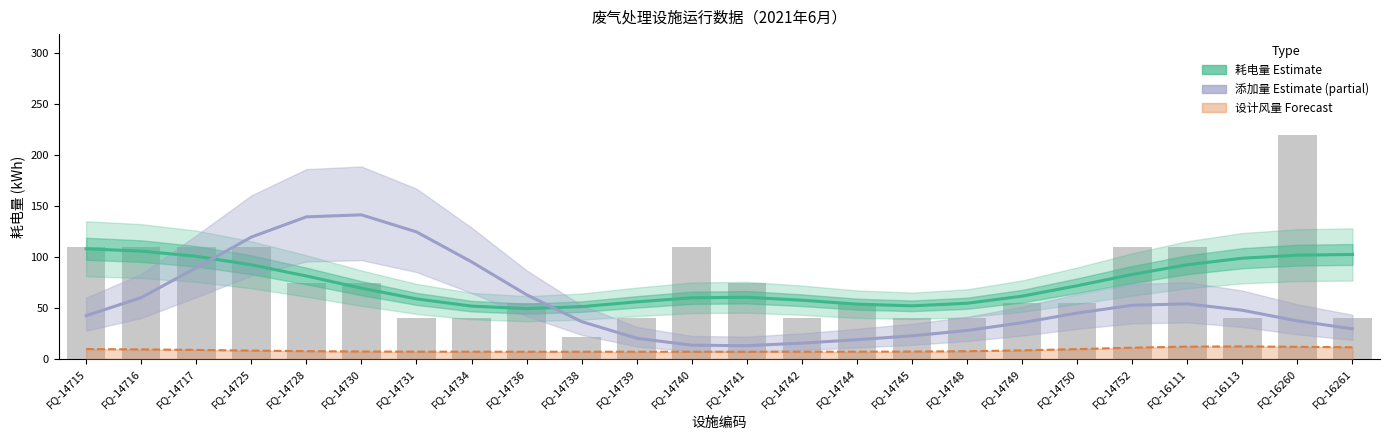

List the labels in order of 添加量(Kg) Estimate (partial) value, smallest first.

FQ-14741, FQ-14740, FQ-14742, FQ-14744, FQ-14739, FQ-14745, FQ-14748, FQ-16261, FQ-14749, FQ-14738, FQ-16260, FQ-14715, FQ-14750, FQ-16113, FQ-14752, FQ-16111, FQ-14716, FQ-14736, FQ-14717, FQ-14734, FQ-14725, FQ-14731, FQ-14728, FQ-14730